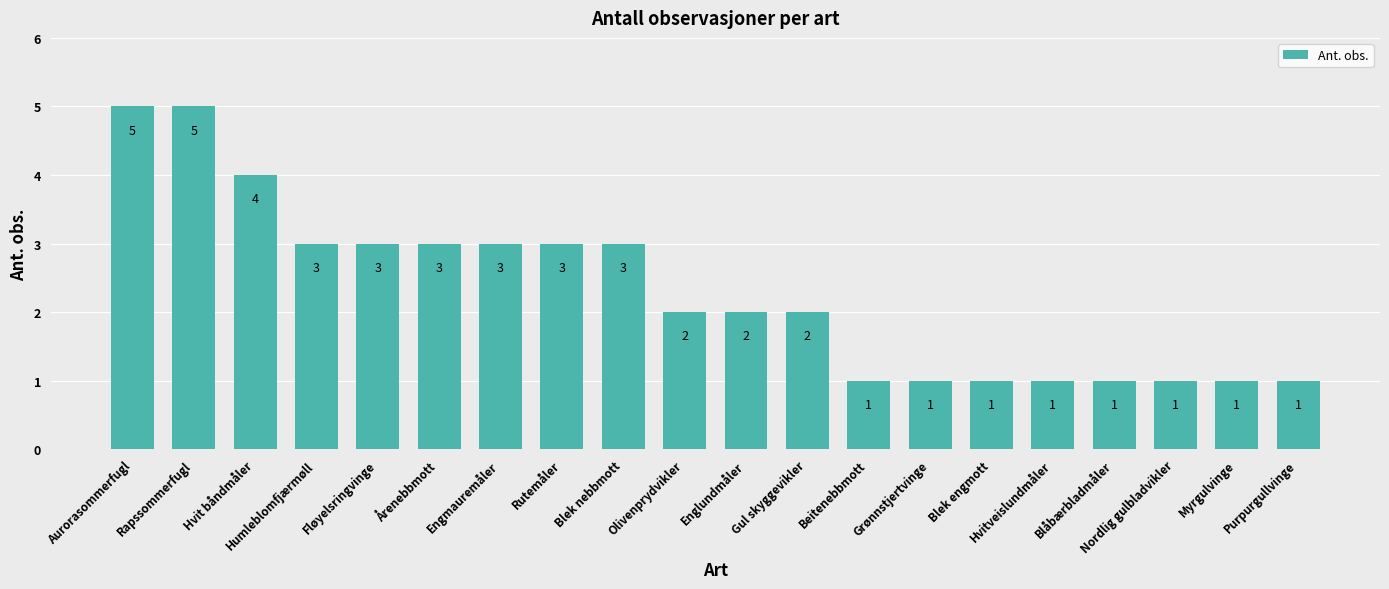

Where does the data first go above 2?

Aurorasommerfugl